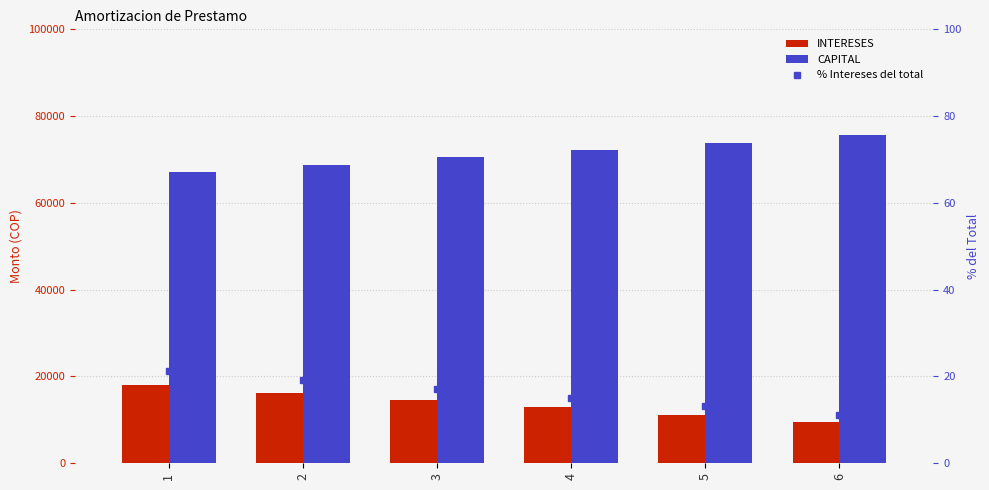

What is the difference between the maximum and minimum values in the INTERESES series?

8510.4